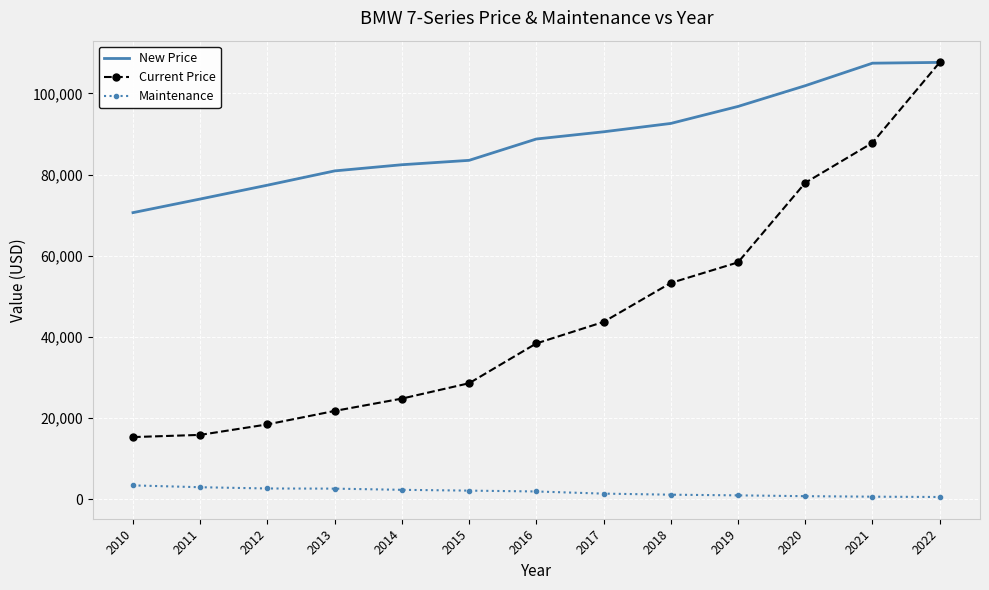

Where is Current Price nearest to the value 61494?

2019